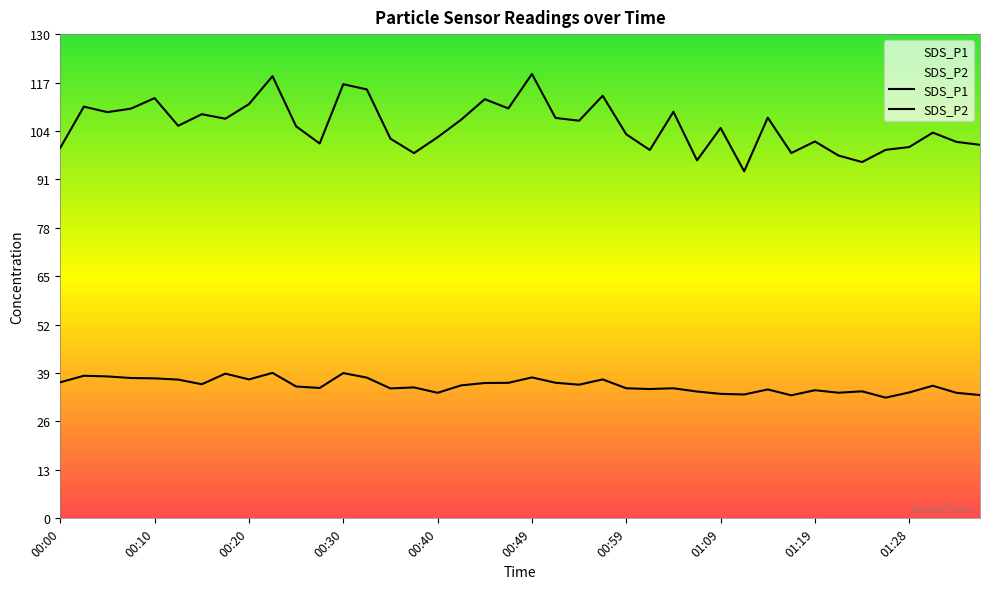

What is the total value across all series at 01:31?

139.2